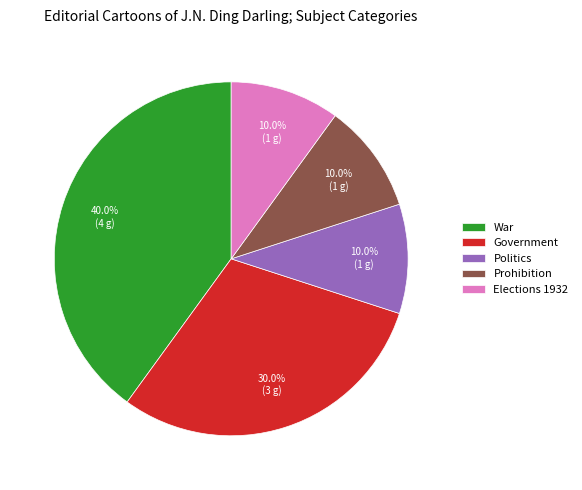

Which slice is the largest?

War